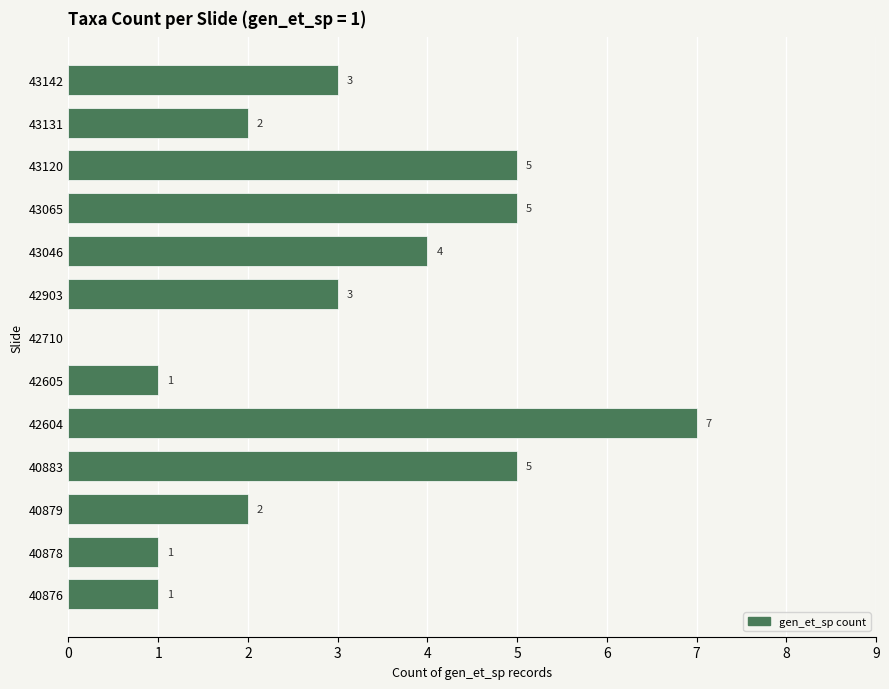

Reading bottom to top, extract all data points from this chart.

40876=1	40878=1	40879=2	40883=5	42604=7	42605=1	42710=0	42903=3	43046=4	43065=5	43120=5	43131=2	43142=3